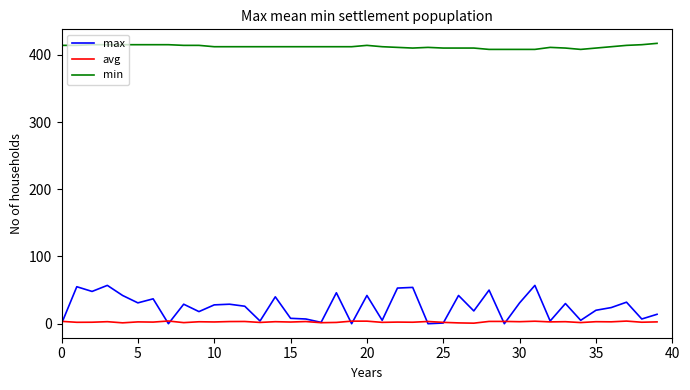

What is the average value of the min series?

412.1